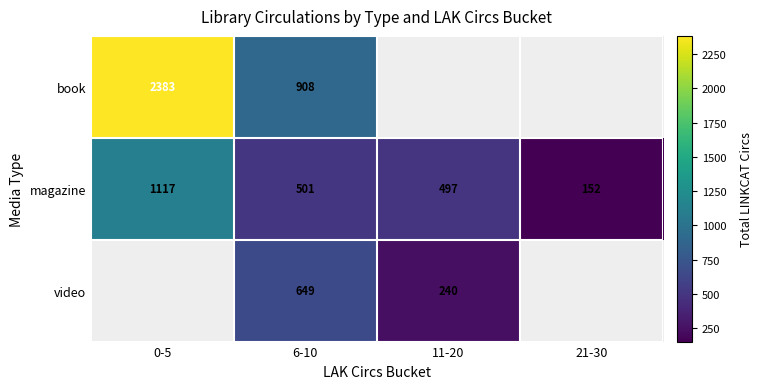

The value of book at 6-10 is 489.7. True or false?

False